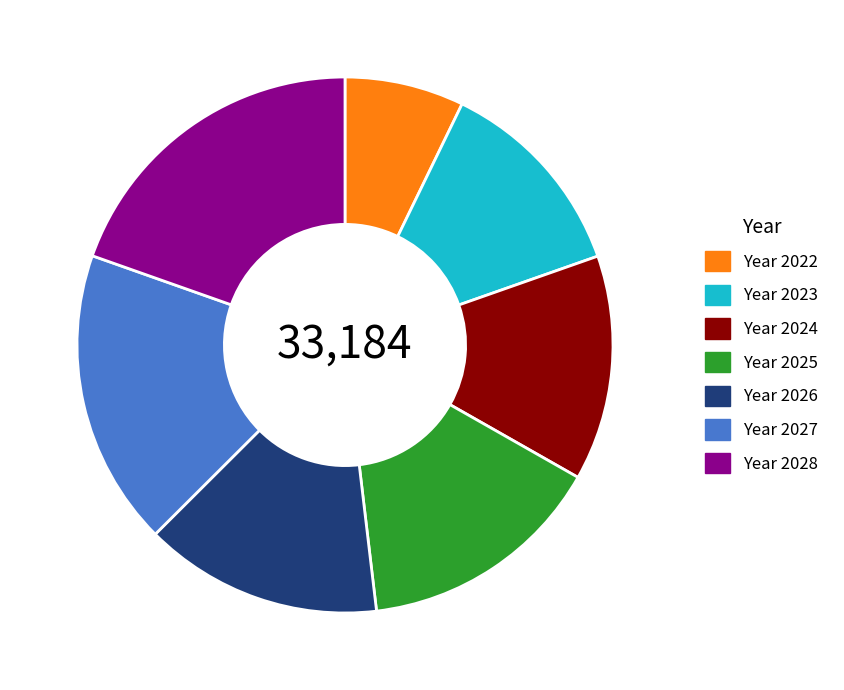

Which has a higher value, Year 2028 or Year 2022?

Year 2028